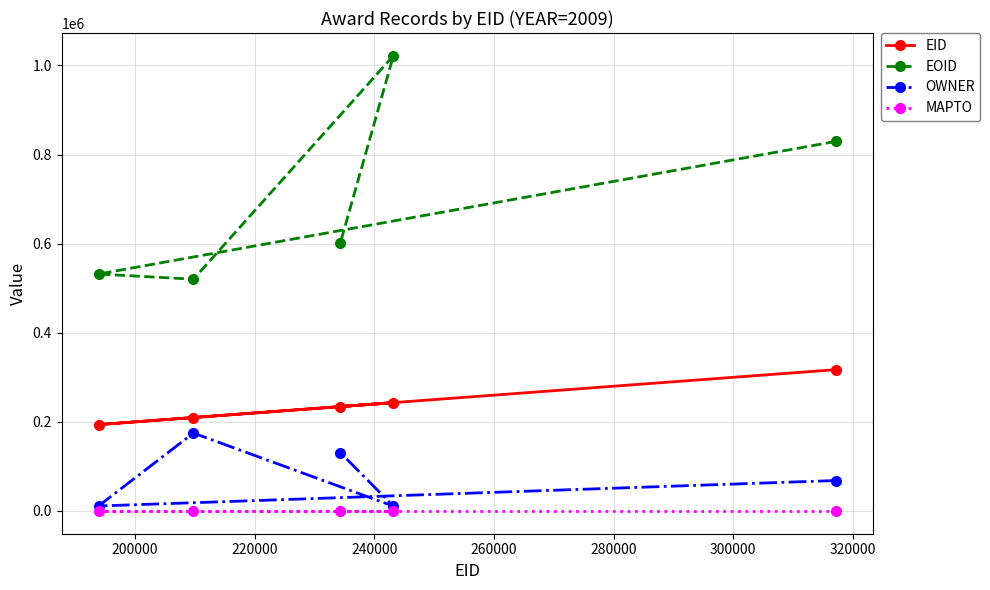

At how many categories does at least one series exceed 887433?

1